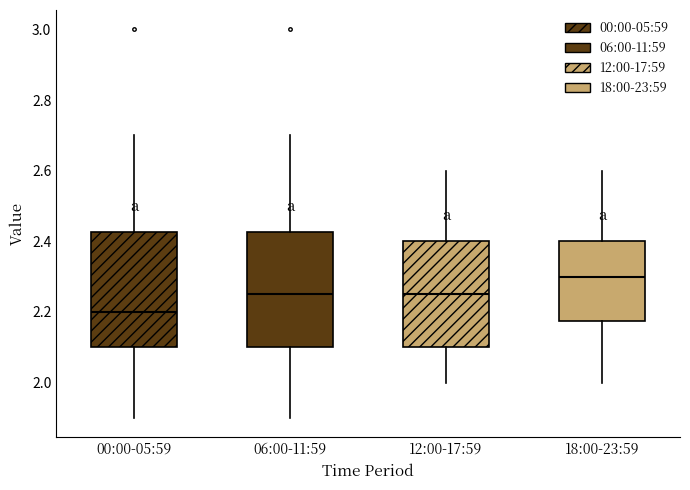

Which box's median line is the lowest?

00:00-05:59